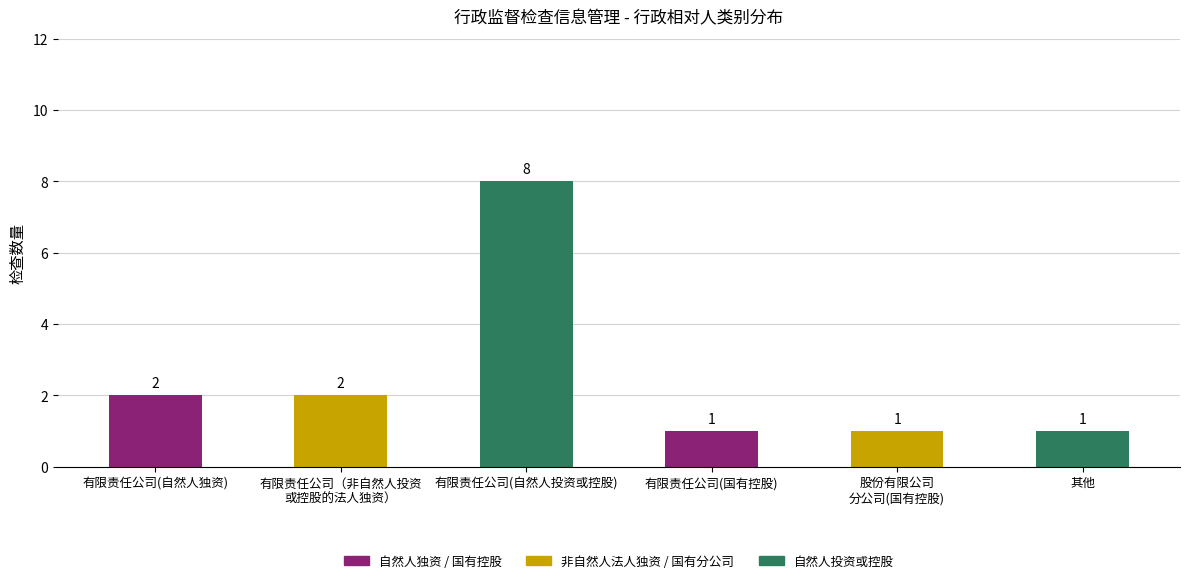

Reading left to right, transcribe all the data shown in this chart.

有限责任公司(自然人独资)=2	有限责任公司（非自然人投资
或控股的法人独资）=2	有限责任公司(自然人投资或控股)=8	有限责任公司(国有控股)=1	股份有限公司
分公司(国有控股)=1	其他=1